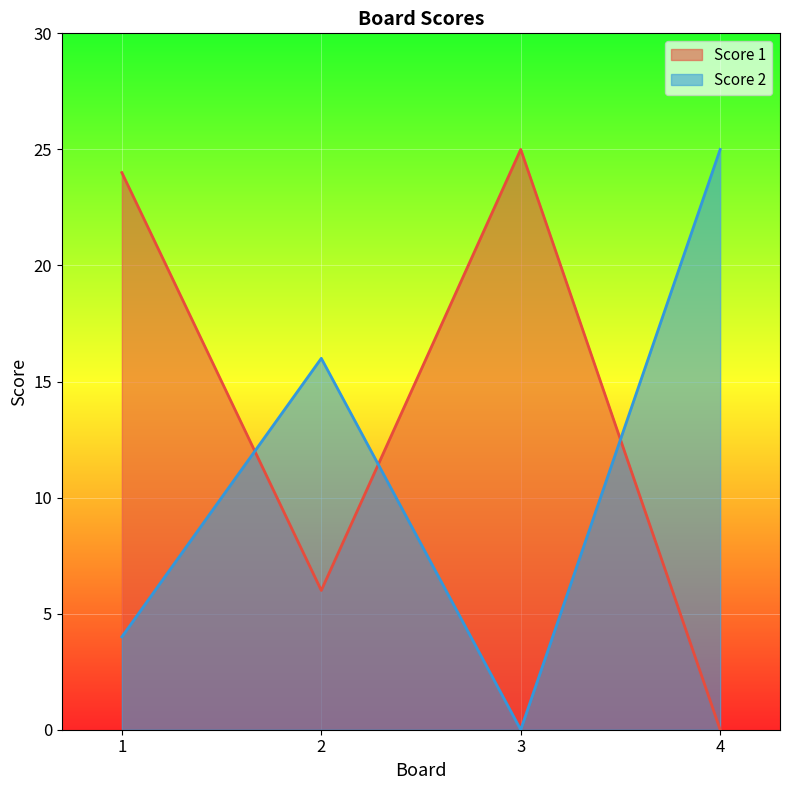

Rank the series at 1 from lowest to highest value.

Score 2, Score 1